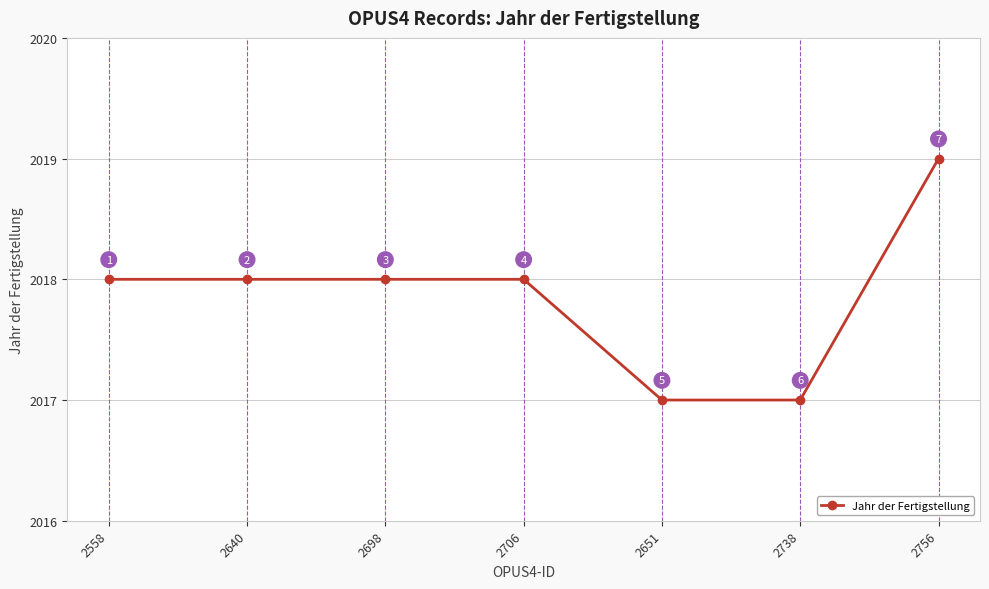

The value at 2756 is 2019. True or false?

True